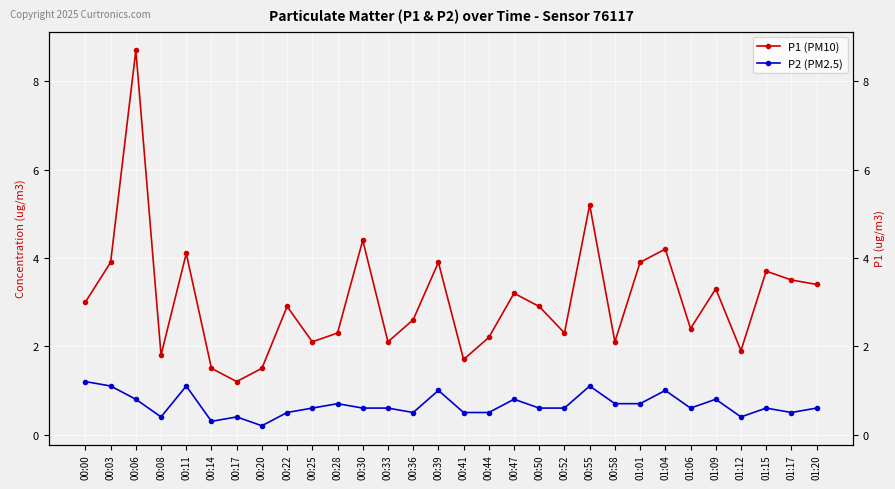

How many interior local peaks does the P1 (PM10) series have?

10